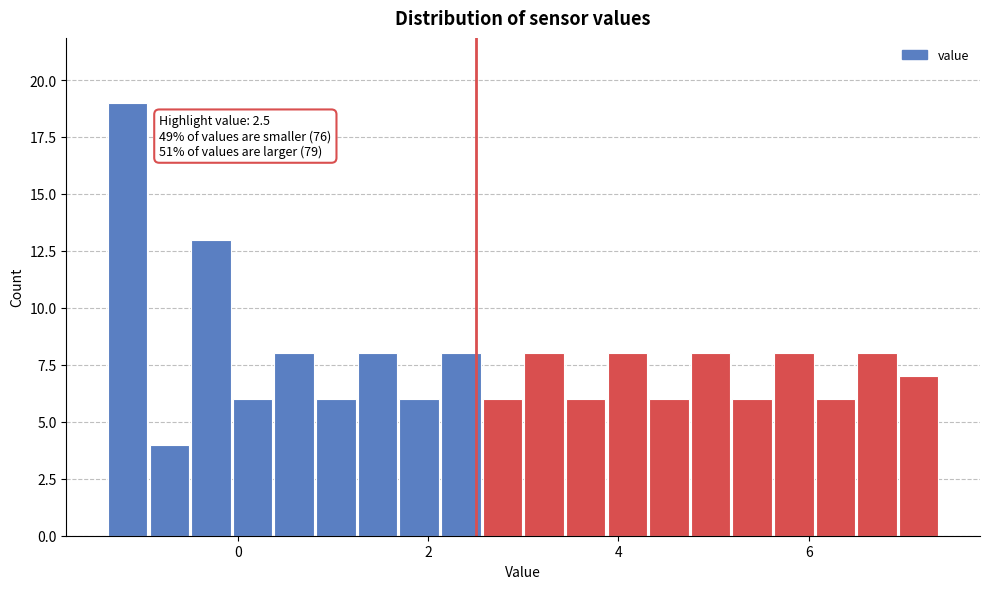

Around what value on the x-axis is the tallest bar? Give the approximate position of its centre, as read against the axis.

-1.2